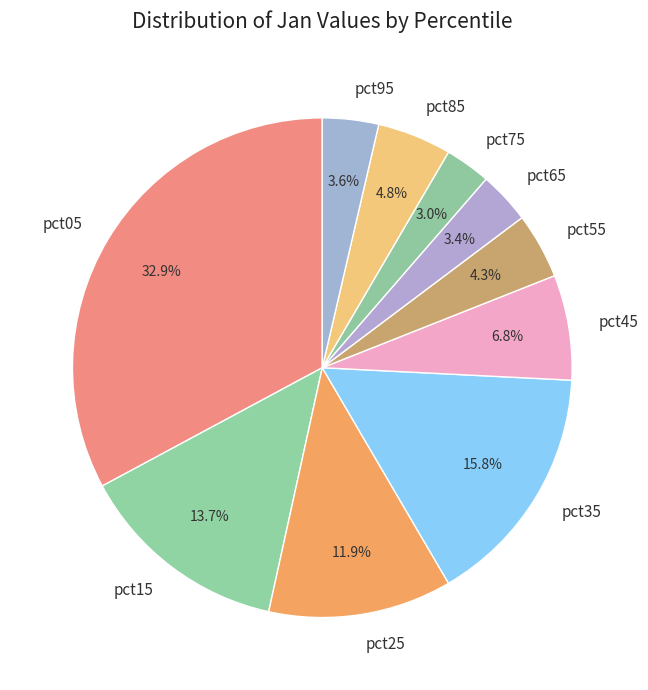

What percentage is NOT represented by pct45?

93.2%